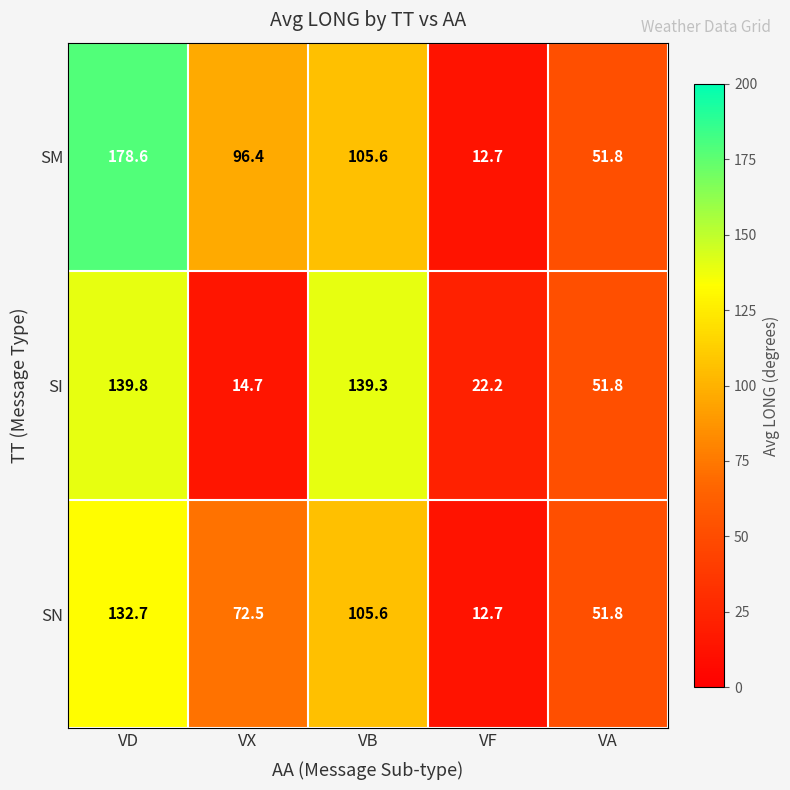

What is the average value of the SN series?

75.1